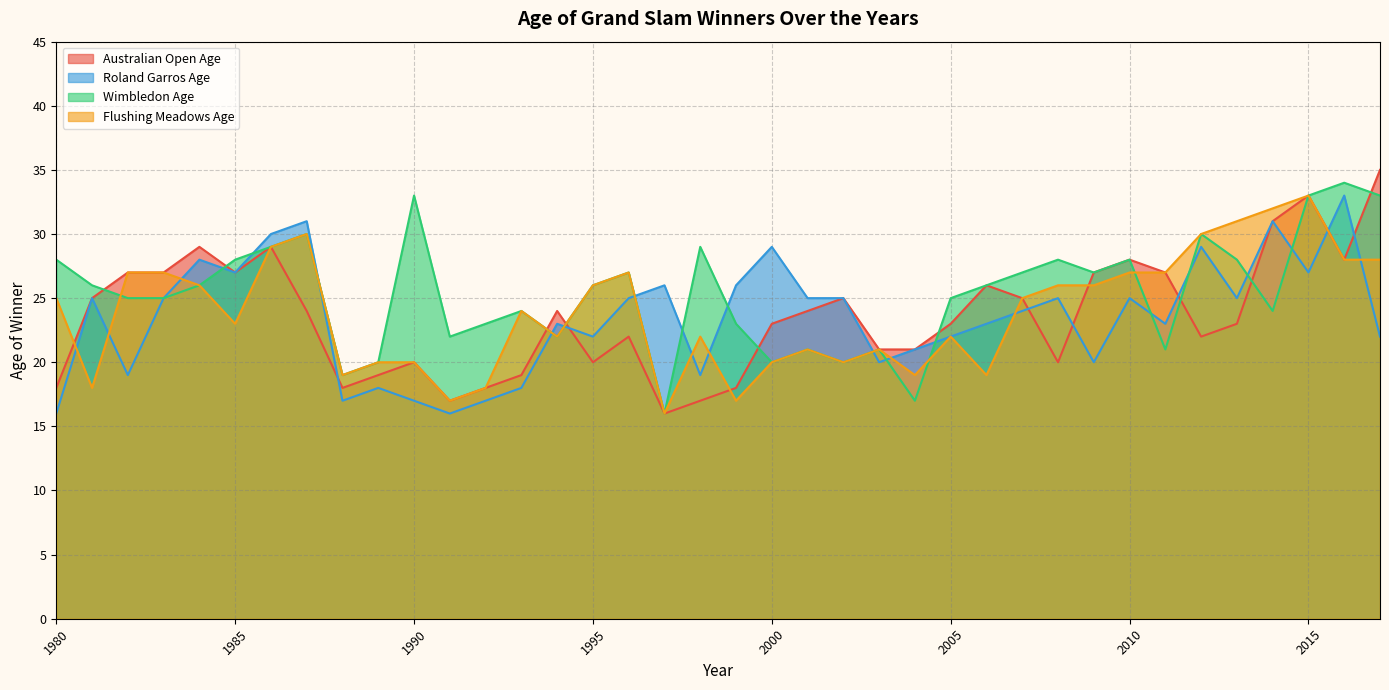

At which label is Wimbledon Age closest to 25?

2005